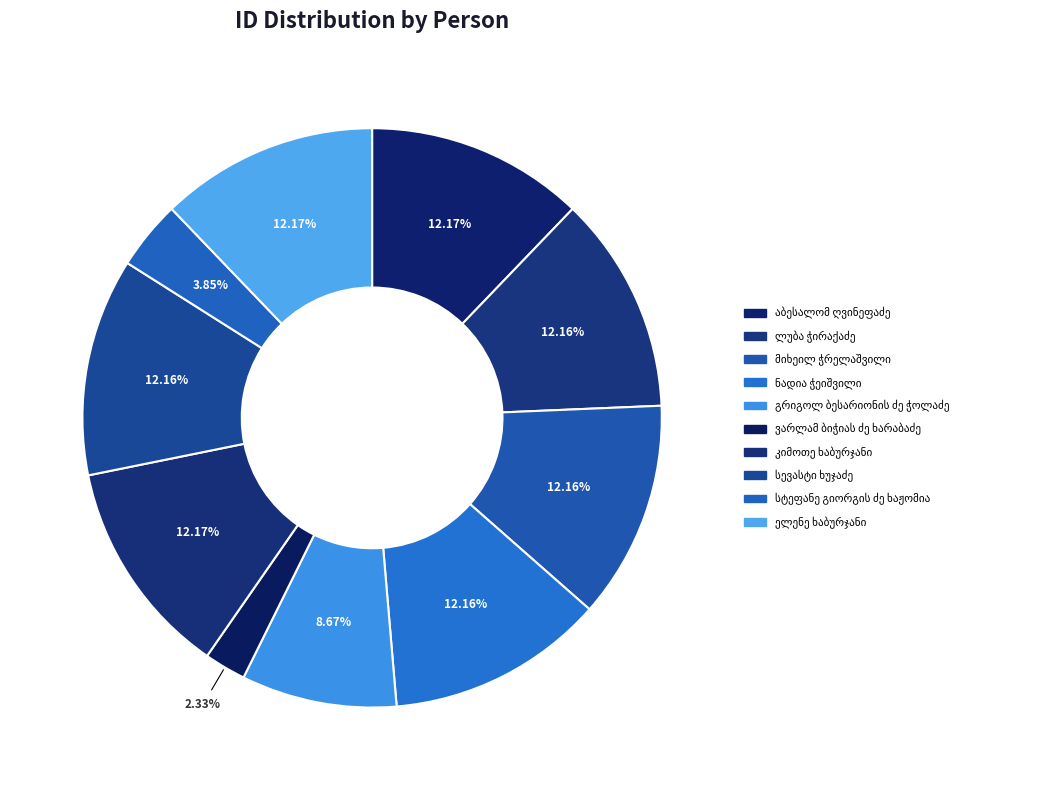

To the nearest percent, what percentage of the pie is ელენე ხაბურჯანი?

12%